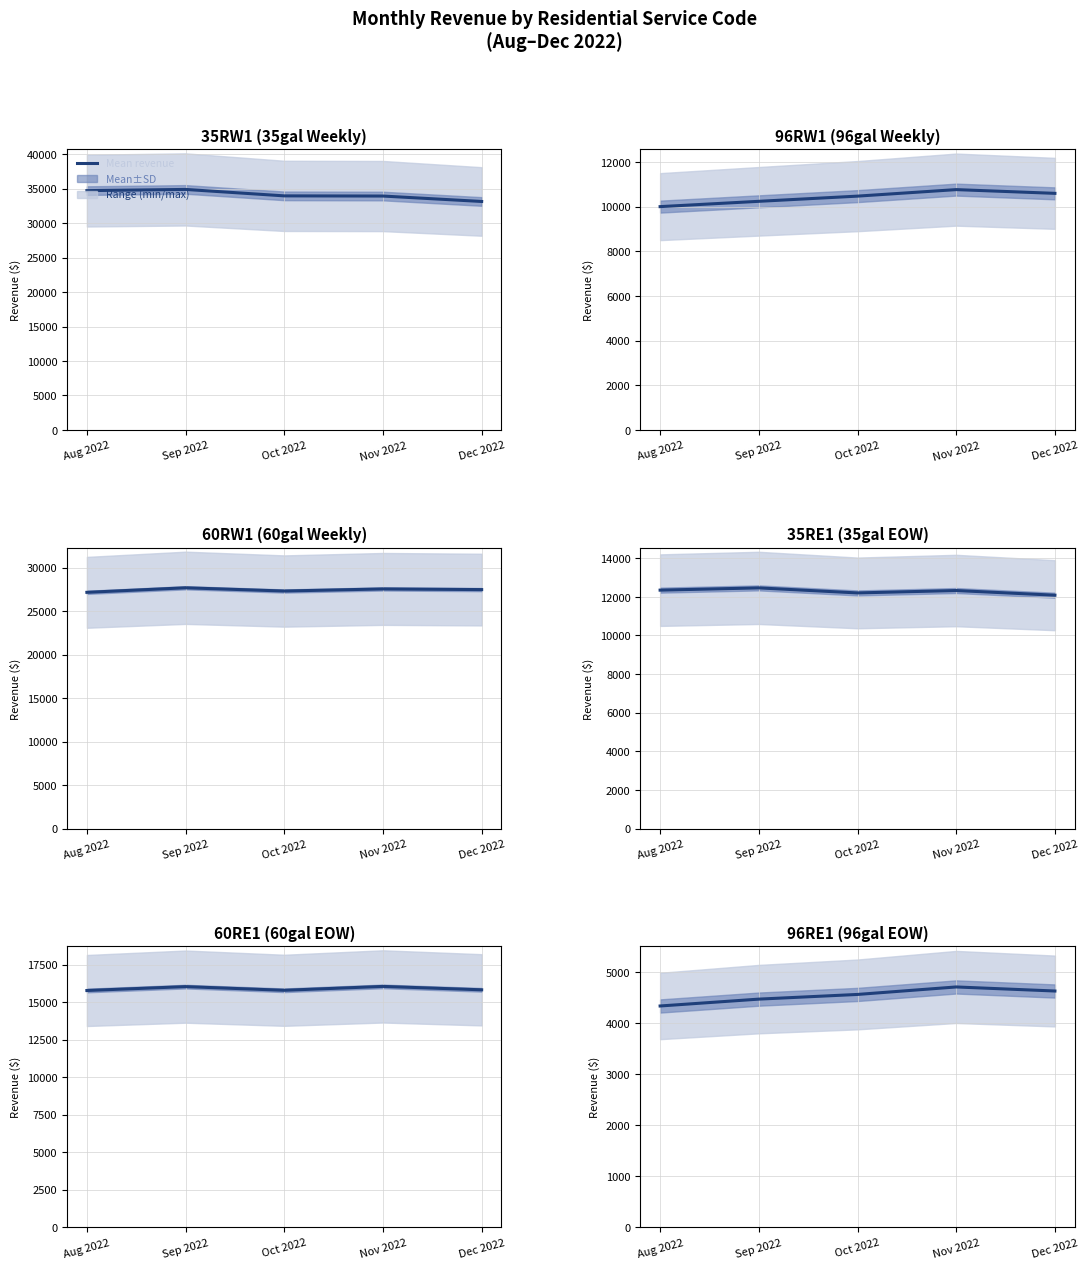

How many interior local peaks (higher than both neighbors) does the data have?

1